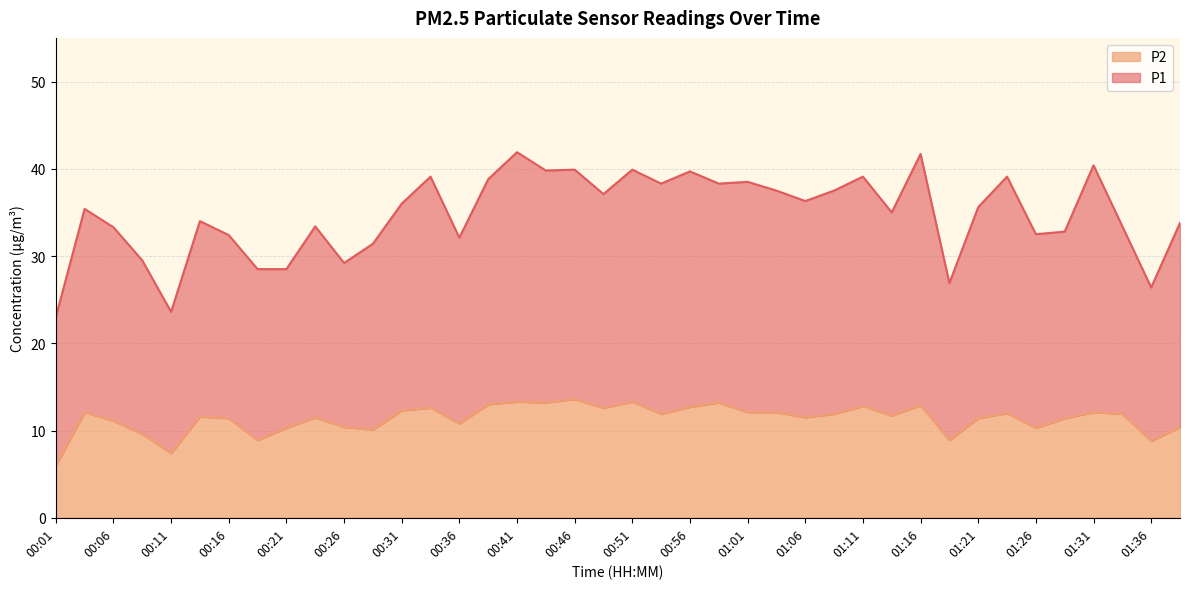

At 00:54, list the series in order from smallest to largest.

P2, P1